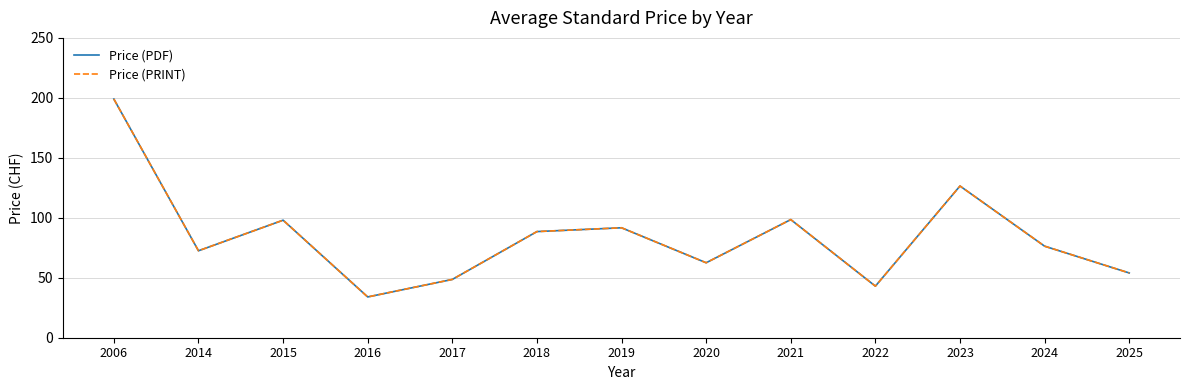

Reading right to left, transcribe all the data shown in this chart.

Price (PDF): 2025=54.0	2024=76.3	2023=126.5	2022=43.0	2021=98.5	2020=62.5	2019=91.7	2018=88.5	2017=48.6	2016=34.0	2015=98.0	2014=72.5	2006=199.0
Price (PRINT): 2025=54.0	2024=76.3	2023=126.5	2022=43.0	2021=98.5	2020=62.5	2019=91.7	2018=88.5	2017=48.6	2016=34.0	2015=98.0	2014=72.5	2006=199.0